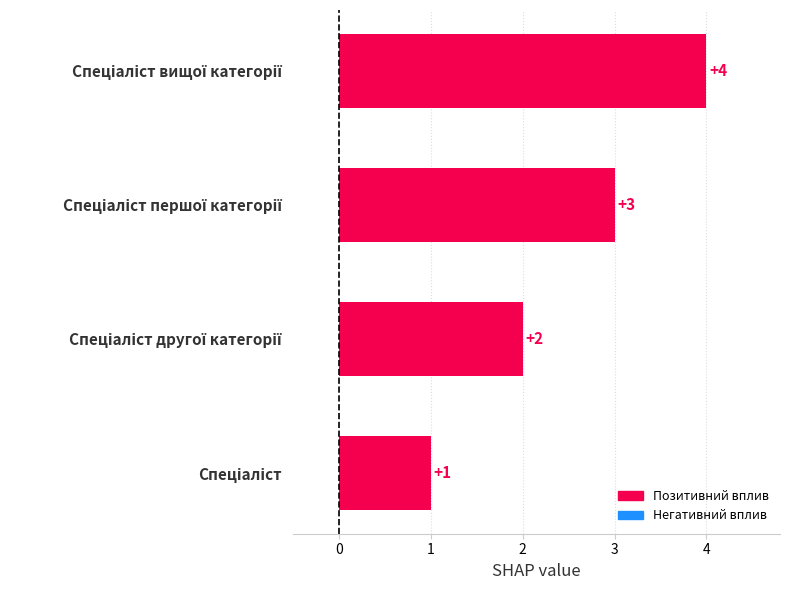

What is the maximum value shown in the chart?

4